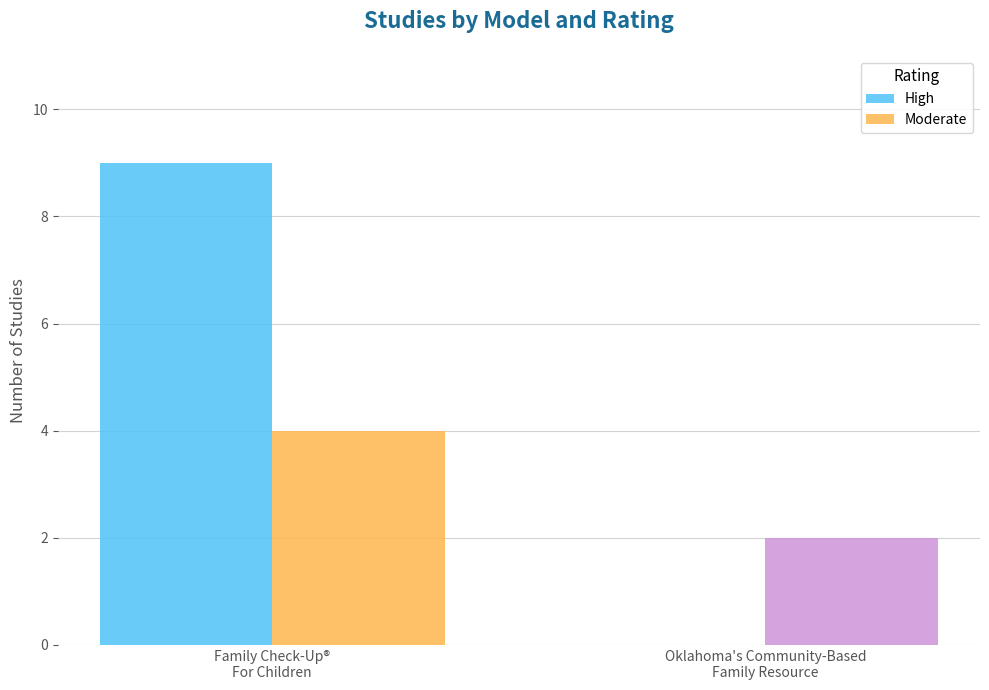

Reading left to right, what are all the values shown in this chart?

High: 9	0
Moderate: 4	2